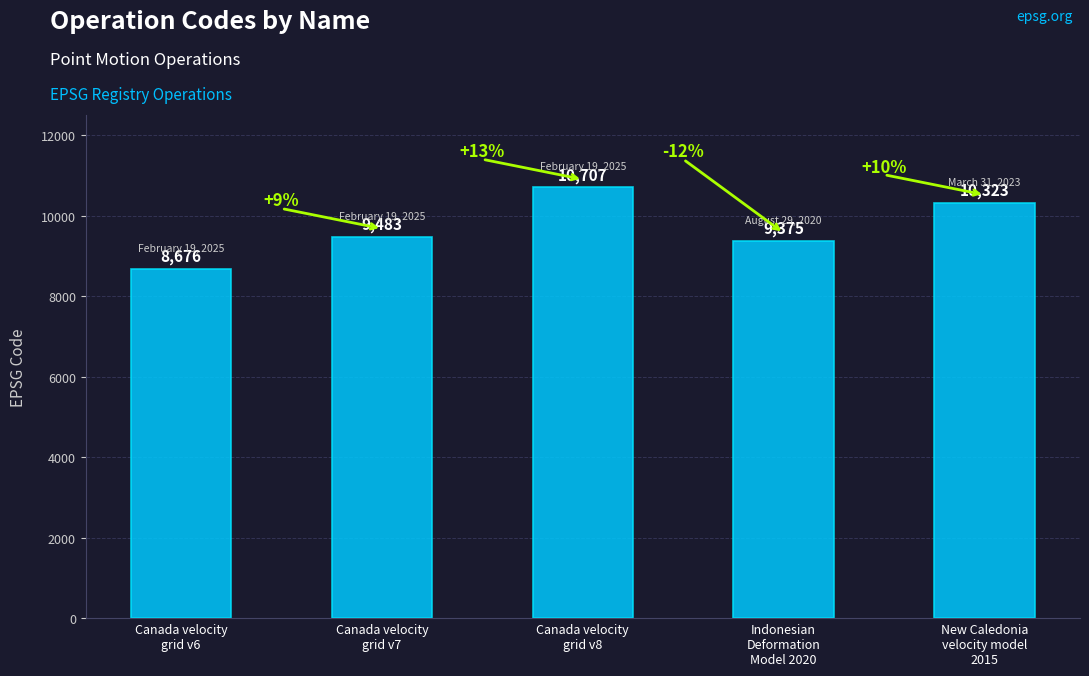

What is the minimum value shown in the chart?

8676